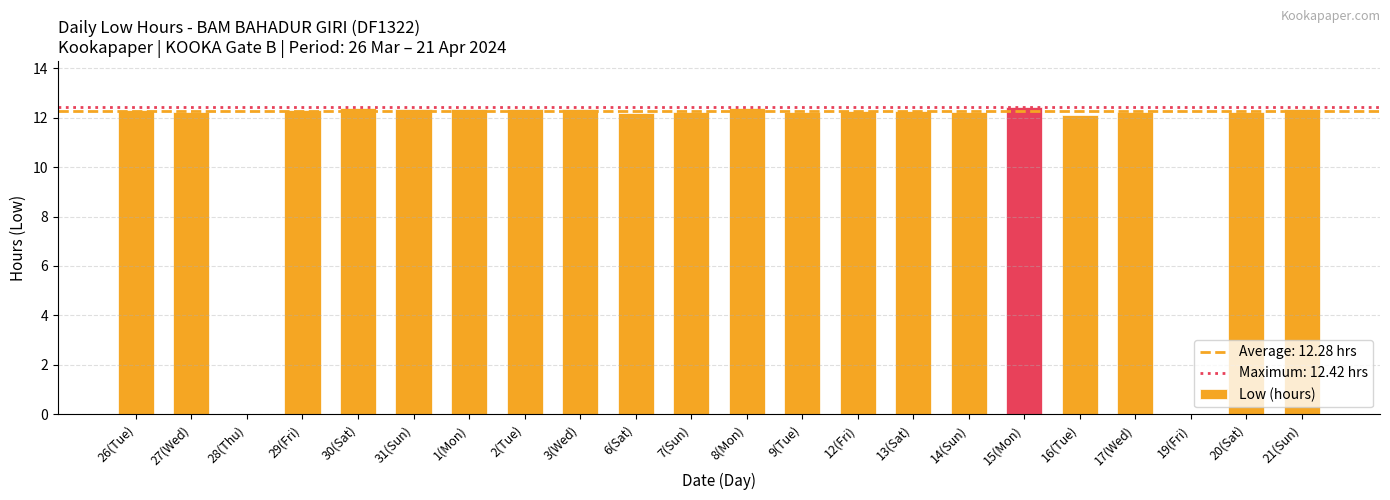

The value at 27(Wed) is 12.2. True or false?

True